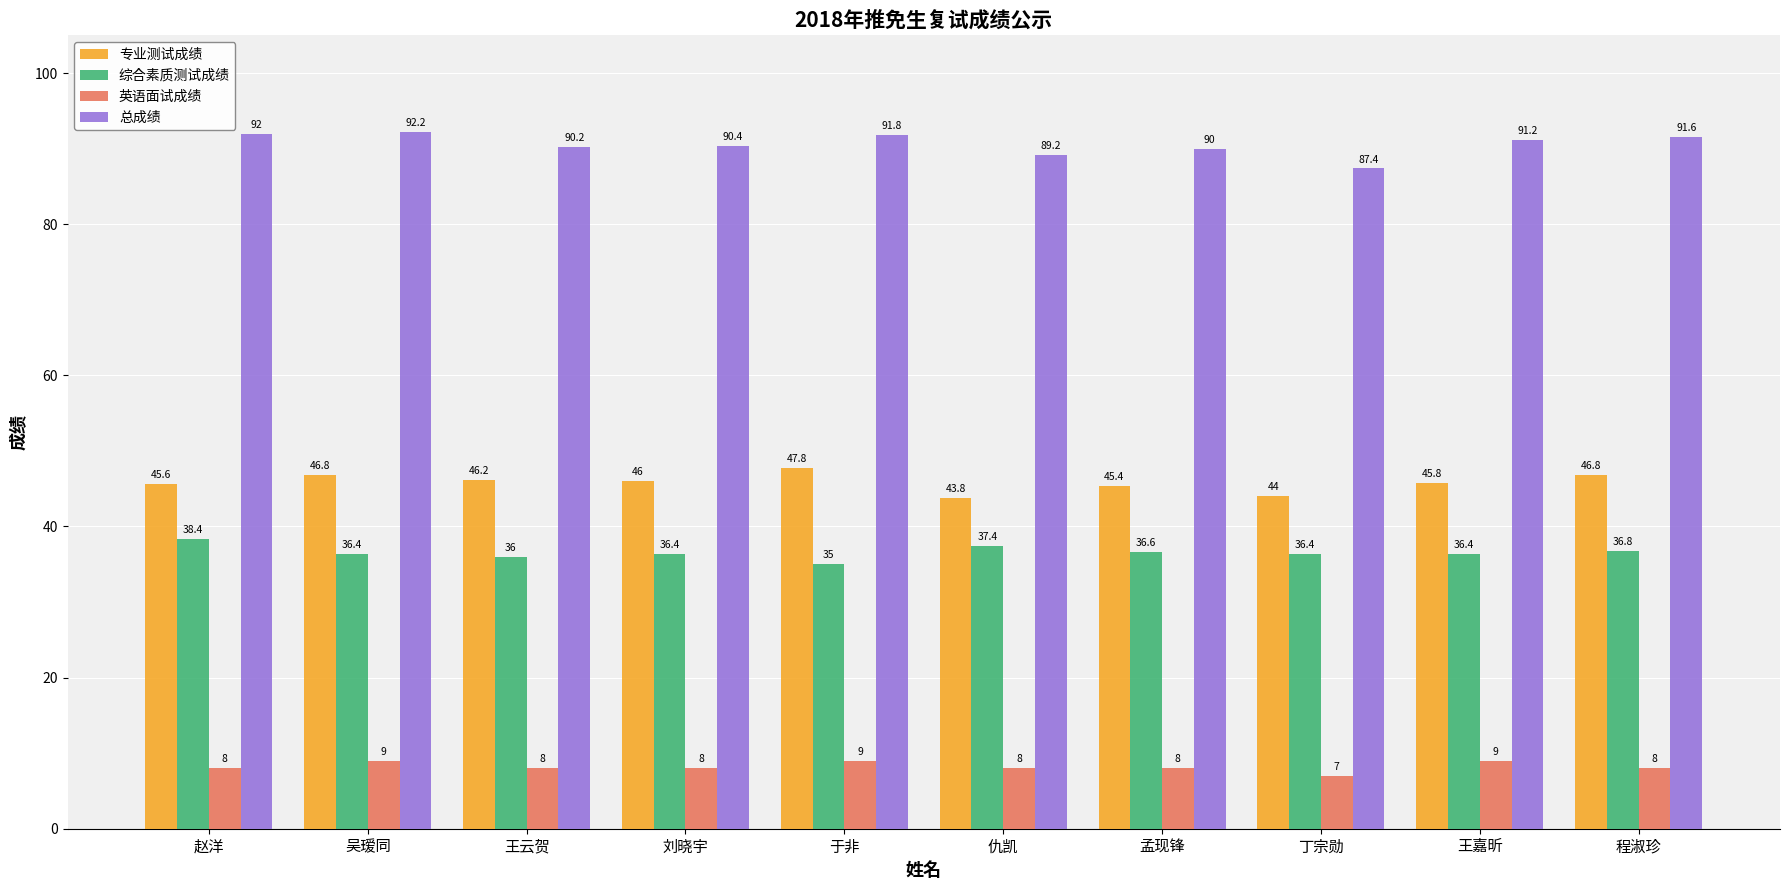

At 王嘉昕, list the series in order from largest to smallest.

总成绩, 专业测试成绩, 综合素质测试成绩, 英语面试成绩